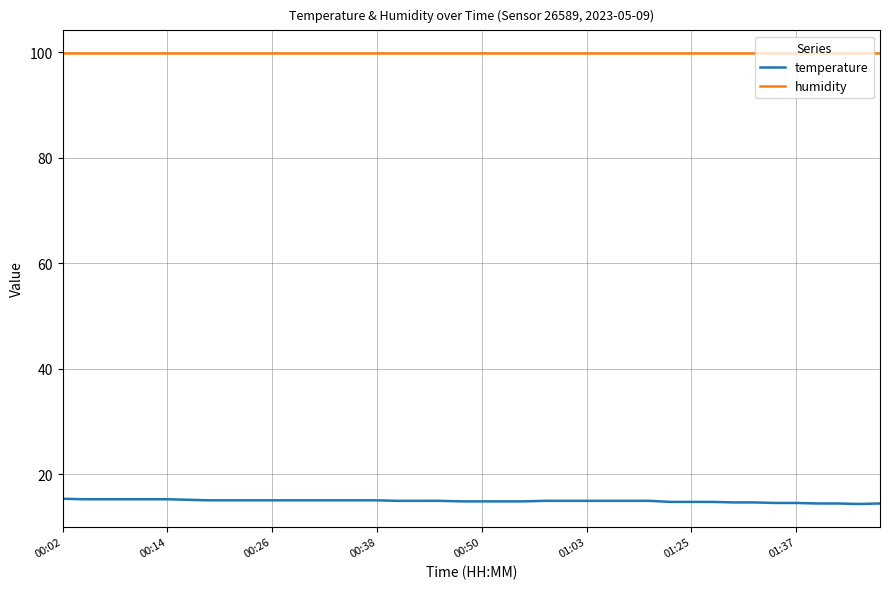

Which series has the largest total across all categories?

humidity